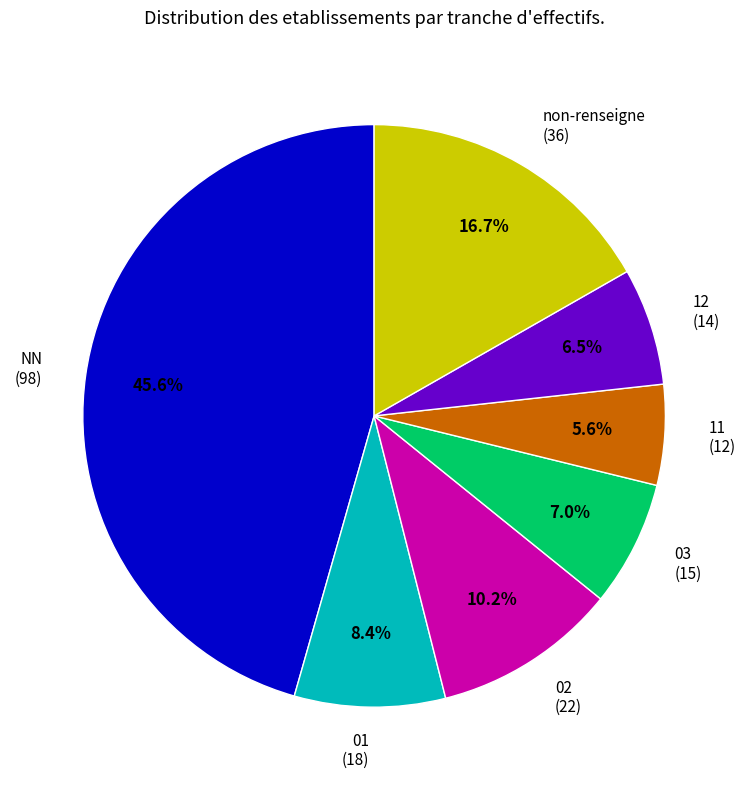

What is the smallest slice in the pie chart?

11